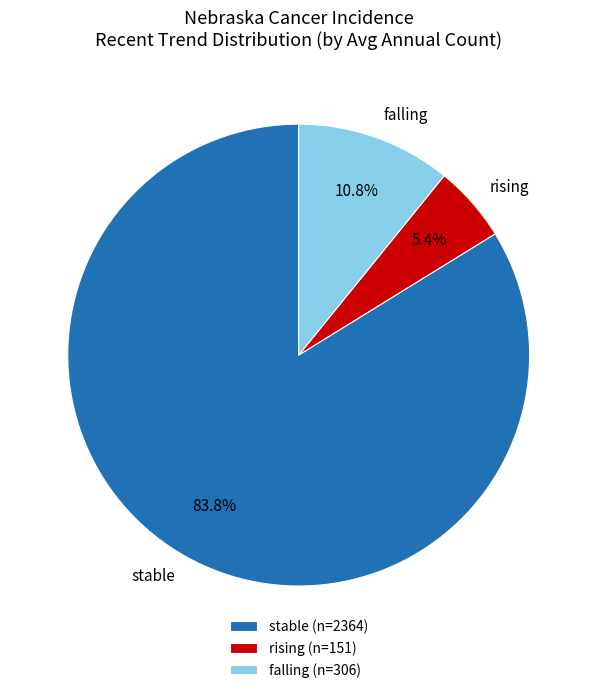

Does any single category account for the majority?

Yes